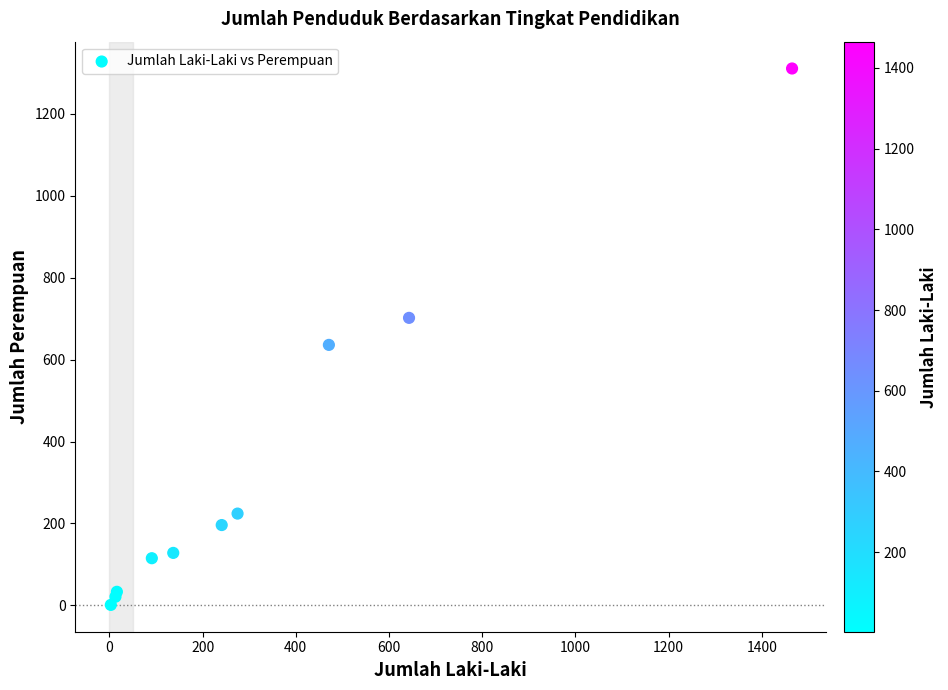

What Y value in the scatter plot is closest to 656?

636